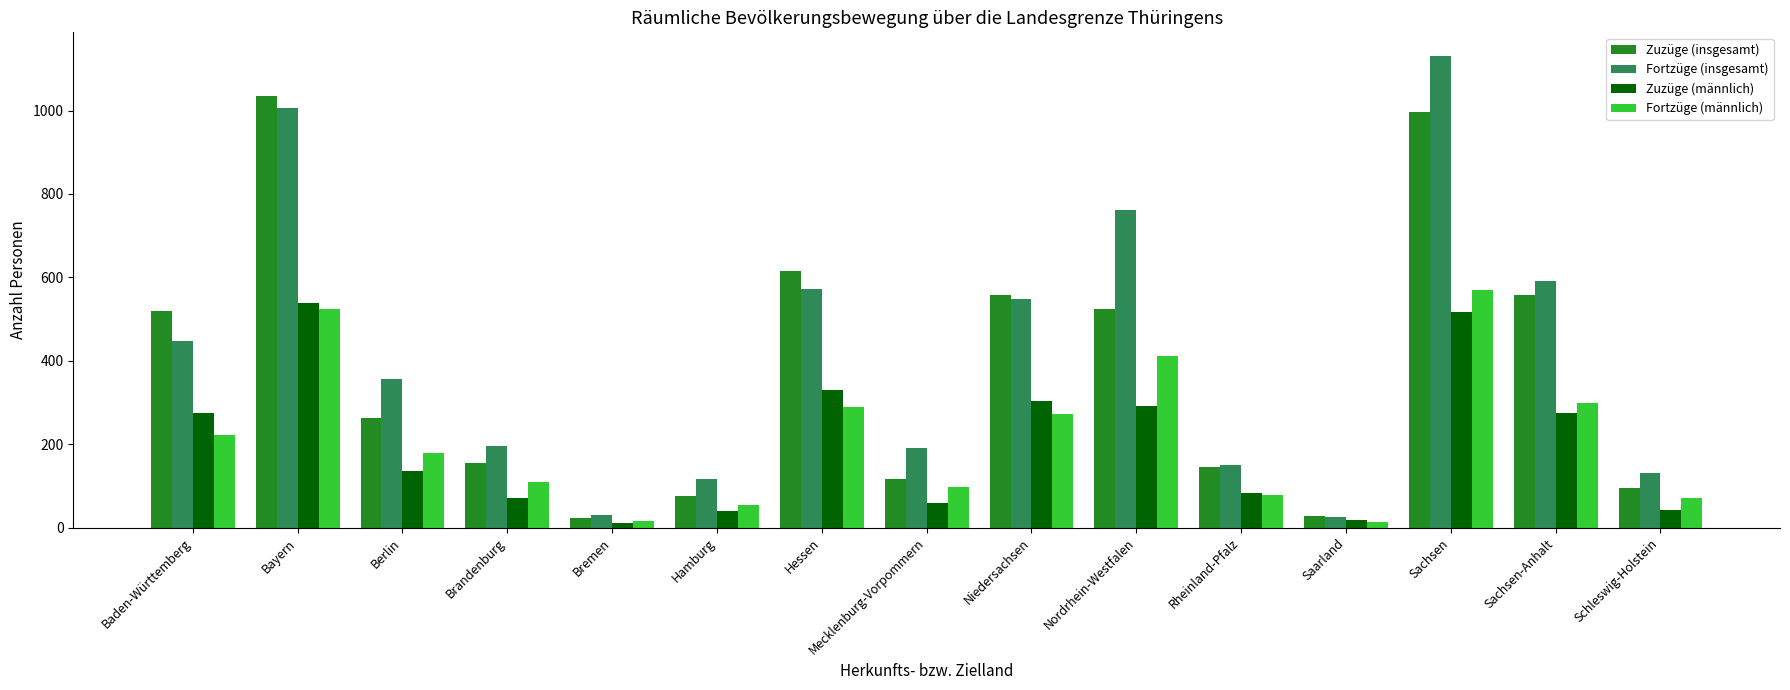

Is the value of Fortzüge (männlich) at Sachsen greater than the value of Zuzüge (männlich) at Brandenburg?

Yes